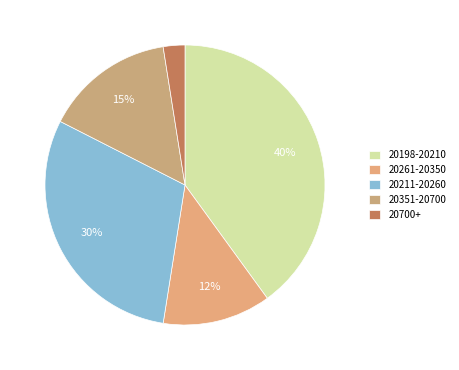

Count the number of slices in the pie.

5